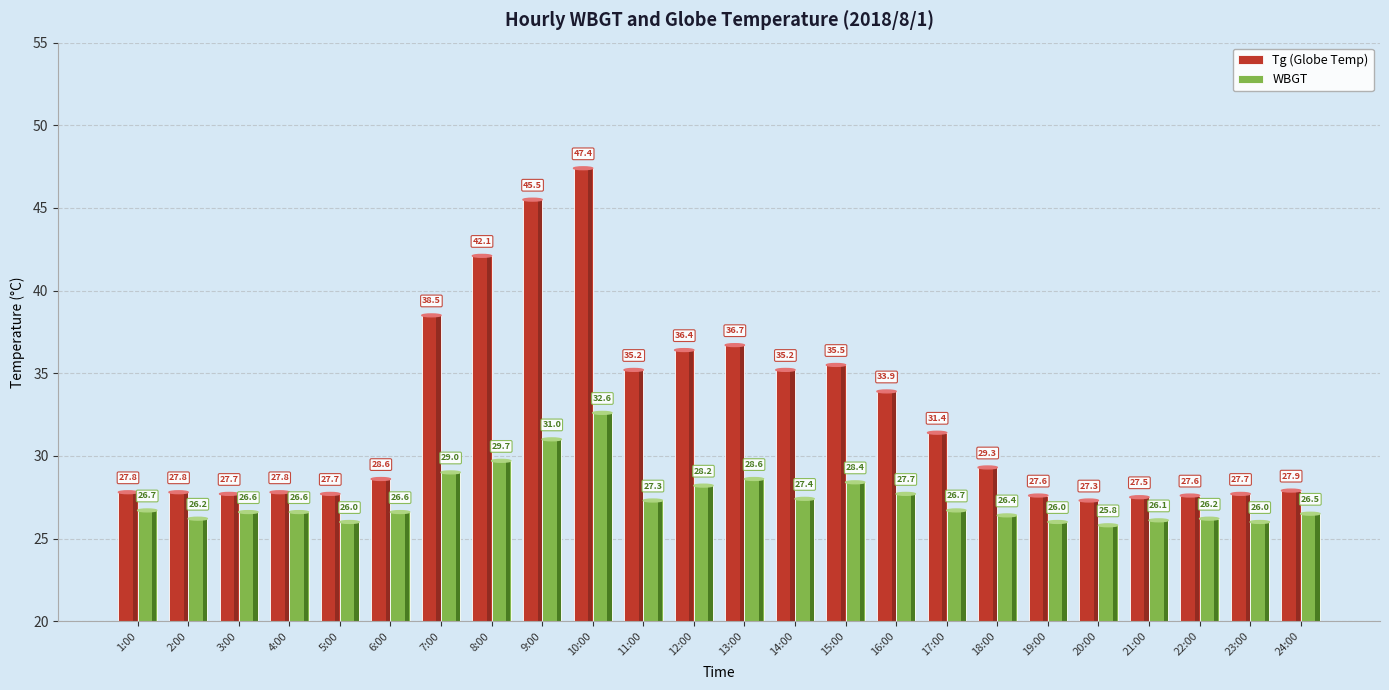

Reading left to right, what are all the values shown in this chart?

Tg (Globe Temp): 1:00=27.8	2:00=27.8	3:00=27.7	4:00=27.8	5:00=27.7	6:00=28.6	7:00=38.5	8:00=42.1	9:00=45.5	10:00=47.4	11:00=35.2	12:00=36.4	13:00=36.7	14:00=35.2	15:00=35.5	16:00=33.9	17:00=31.4	18:00=29.3	19:00=27.6	20:00=27.3	21:00=27.5	22:00=27.6	23:00=27.7	24:00=27.9
WBGT: 1:00=26.7	2:00=26.2	3:00=26.6	4:00=26.6	5:00=26.0	6:00=26.6	7:00=29.0	8:00=29.7	9:00=31.0	10:00=32.6	11:00=27.3	12:00=28.2	13:00=28.6	14:00=27.4	15:00=28.4	16:00=27.7	17:00=26.7	18:00=26.4	19:00=26.0	20:00=25.8	21:00=26.1	22:00=26.2	23:00=26.0	24:00=26.5